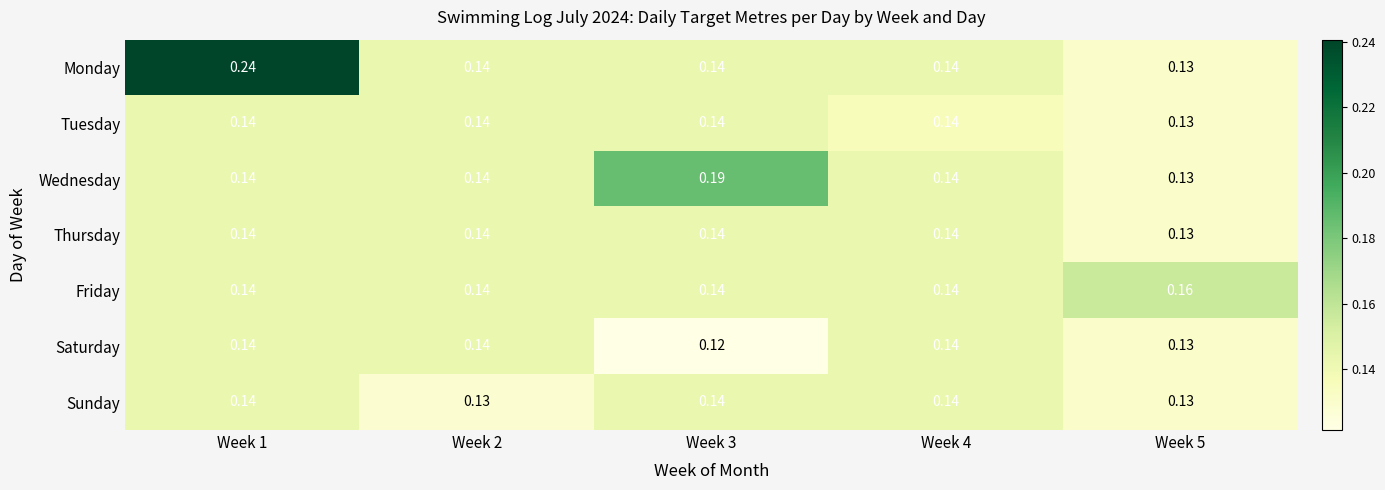

How many distinct data groups are displayed?

7